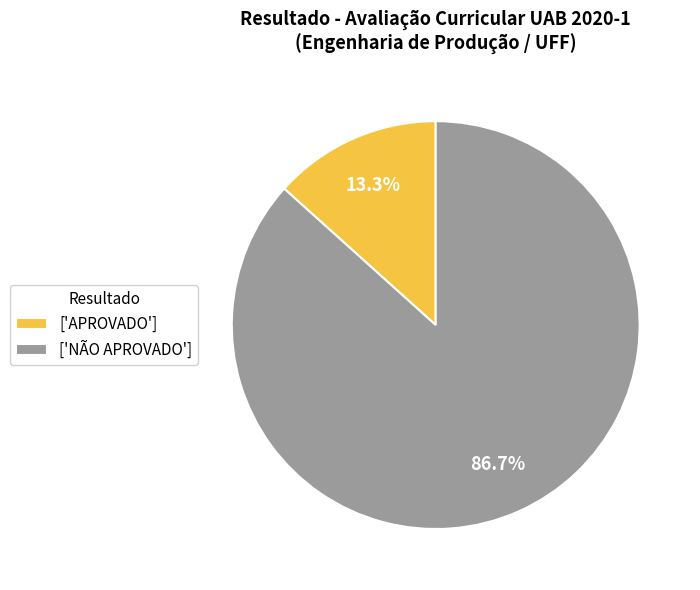

Do ['NÃO APROVADO'] and ['APROVADO'] together represent more than half of the pie?

Yes